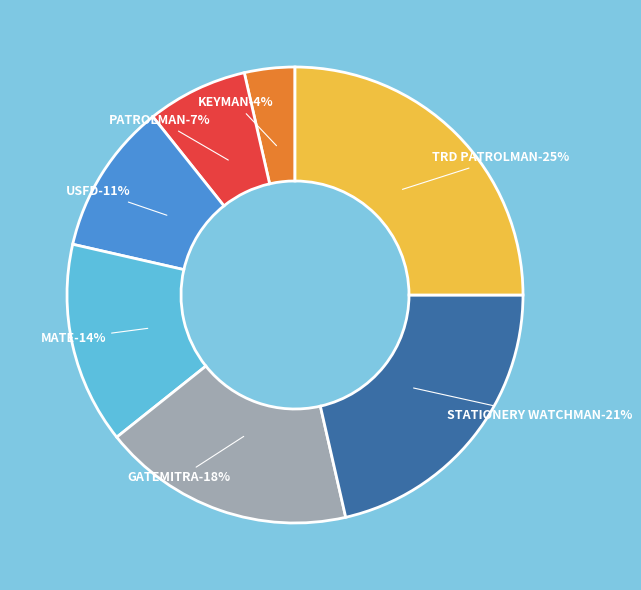

To the nearest percent, what is the average slice percentage?

14%